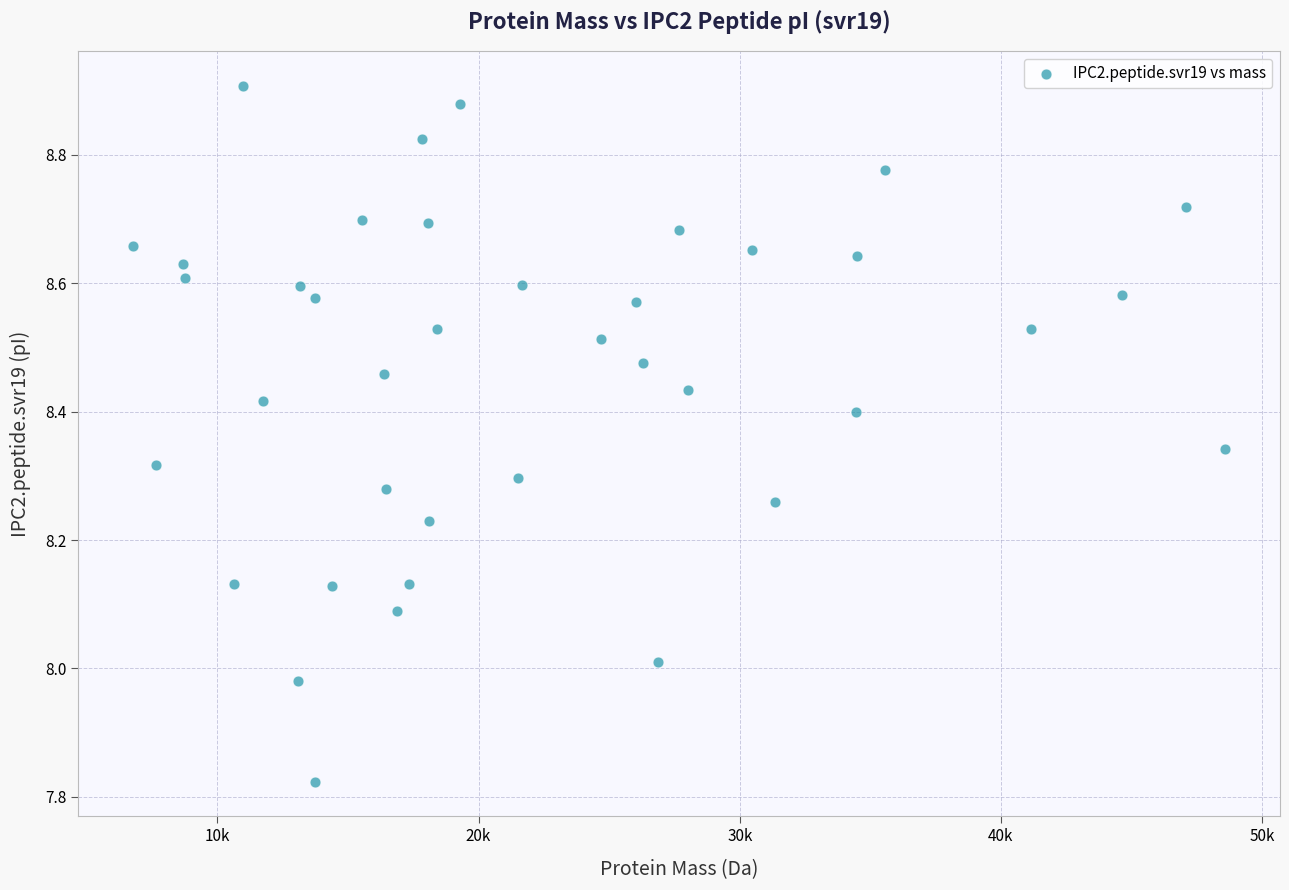

What is the range of Y values (max minus min)?

1.1